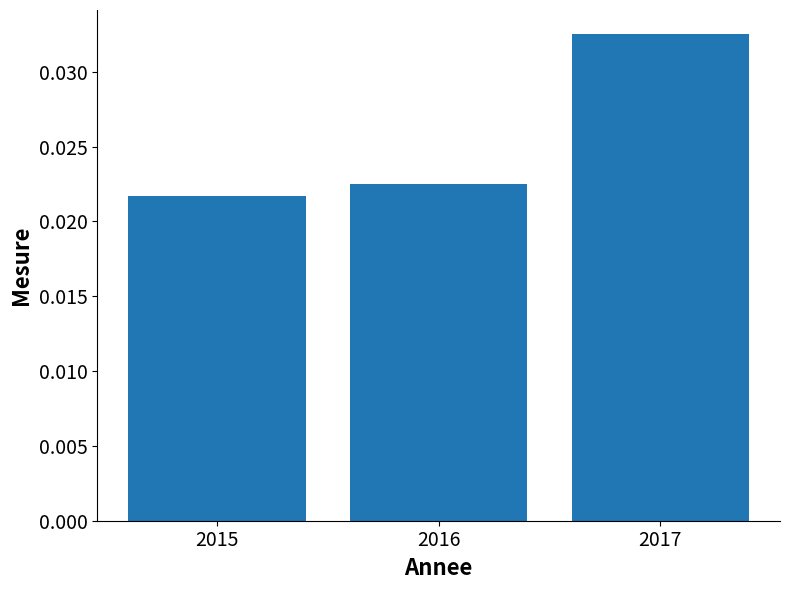

What is the sum of the values at 2016 and 2017?

0.1